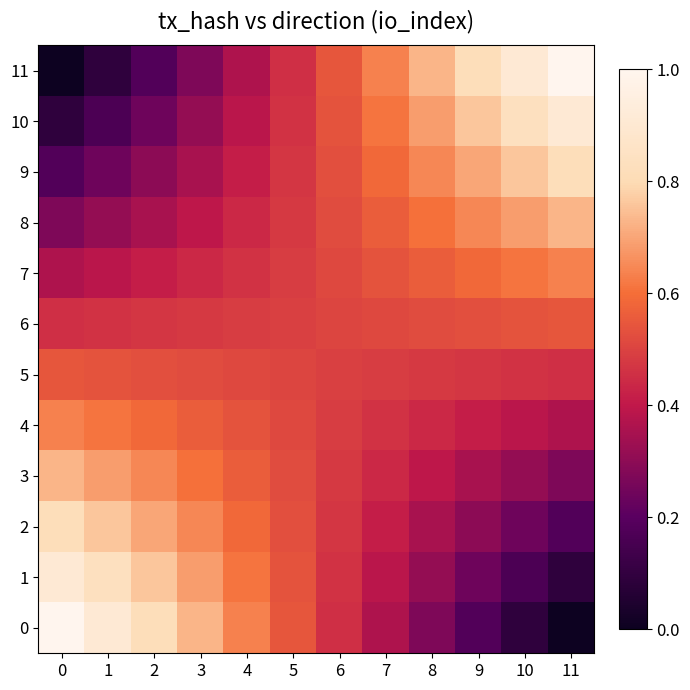

Which series has the largest total across all categories?

11